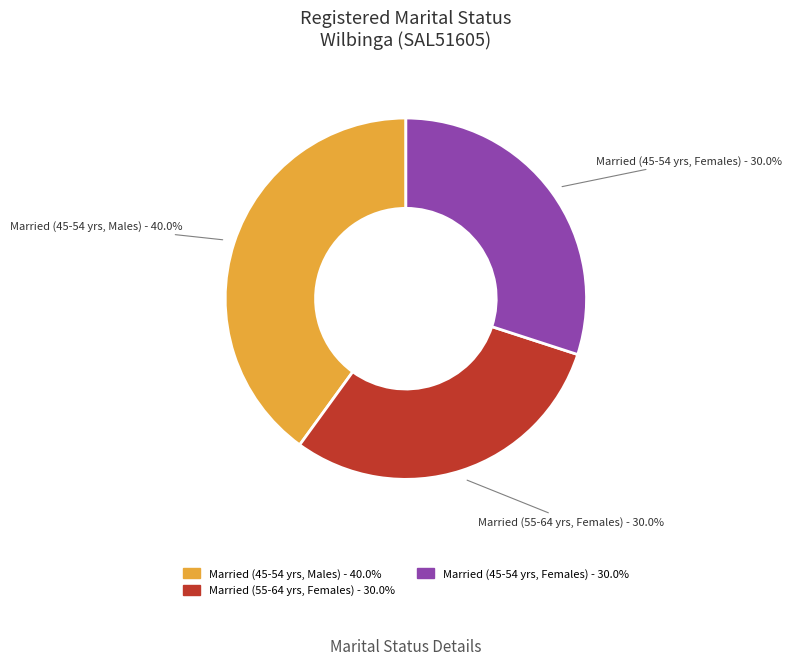

Does any single category account for the majority?

No